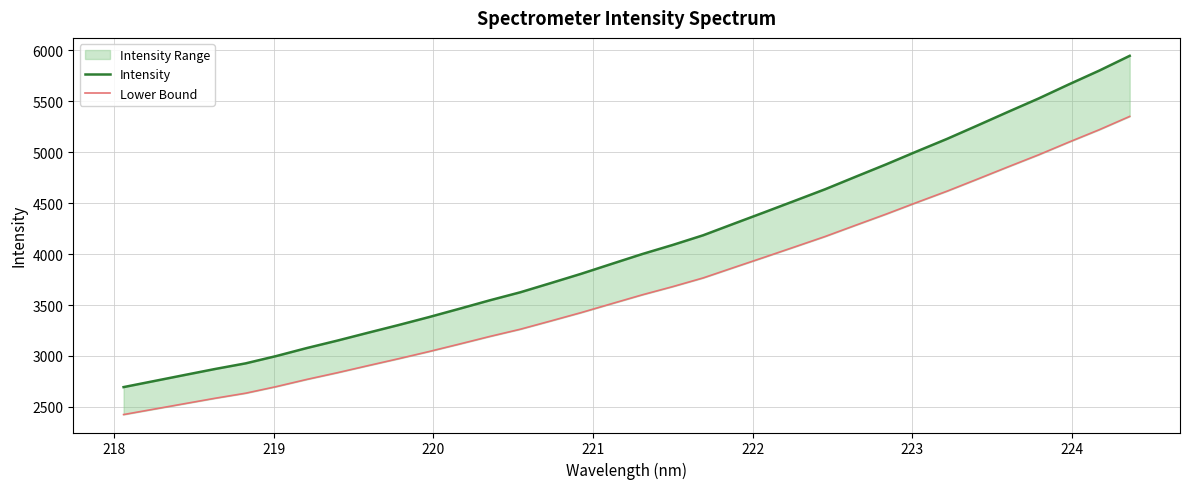

What is the greatest value displayed?

5945.4